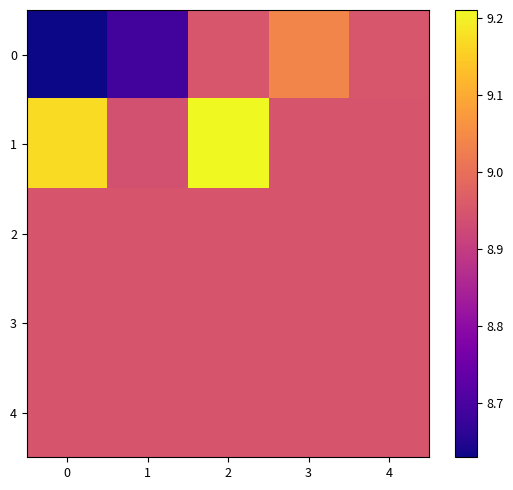

Reading left to right, list all the values displayed in this chart.

0: 0=8.6	1=8.7	2=8.9	3=9.0	4=8.9
1: 0=9.2	1=8.9	2=9.2	3=8.9	4=8.9
2: 0=8.9	1=8.9	2=8.9	3=8.9	4=8.9
3: 0=8.9	1=8.9	2=8.9	3=8.9	4=8.9
4: 0=8.9	1=8.9	2=8.9	3=8.9	4=8.9